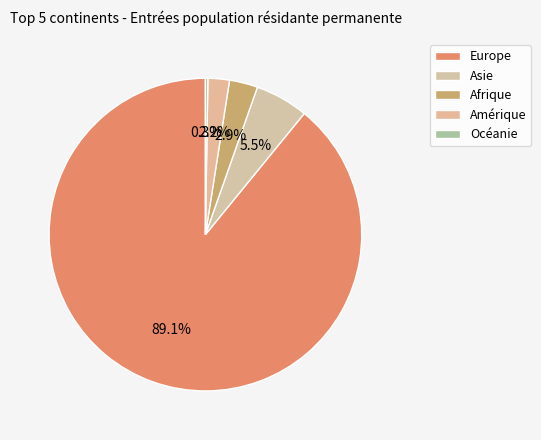

Combined, what portion of the pie is Amérique and Océanie?

2.5%